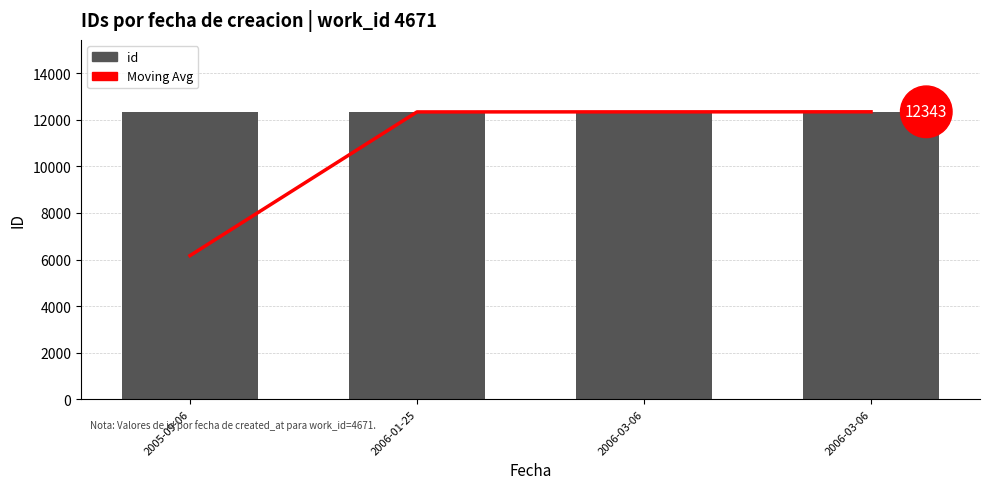

At which category does the chart reach its peak across all series?

2006-03-06